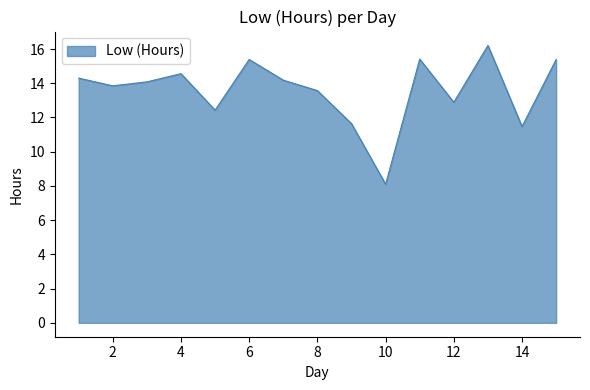

What is the difference between the maximum and minimum values?

8.1